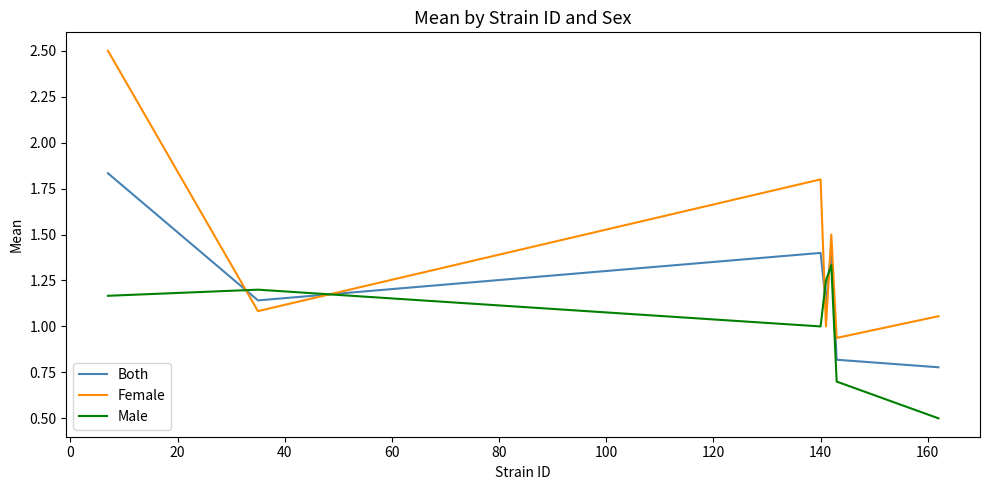

At how many categories does at least one series exceed 2?

1